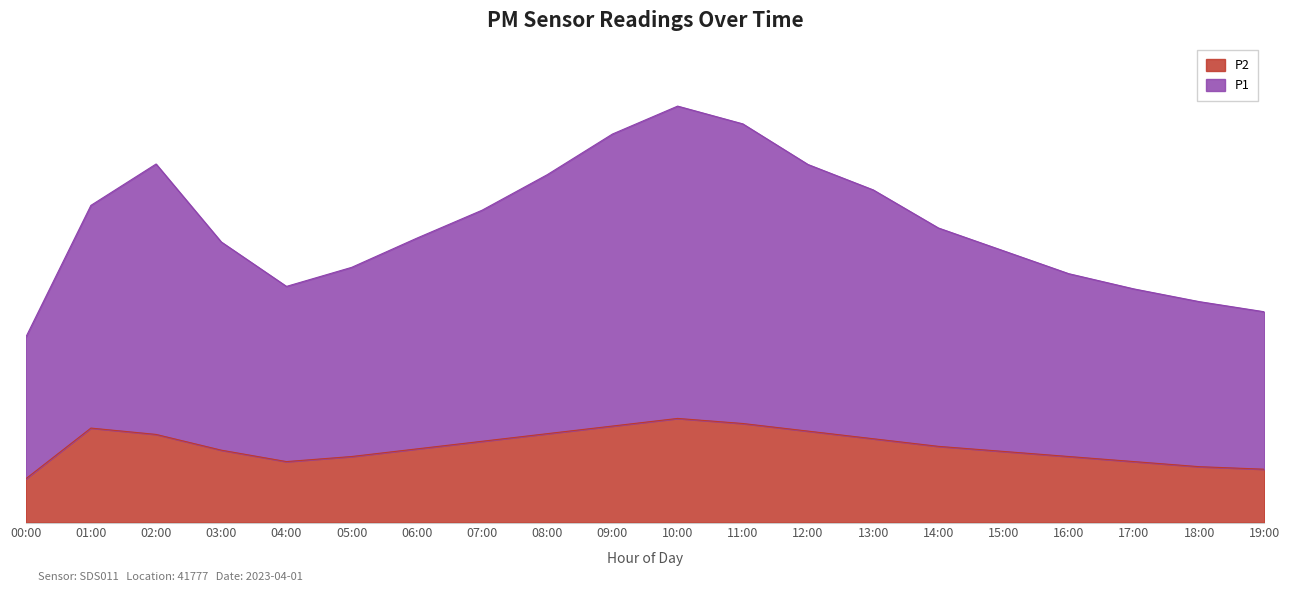

Which category has the highest value in the P2 series?

10:00